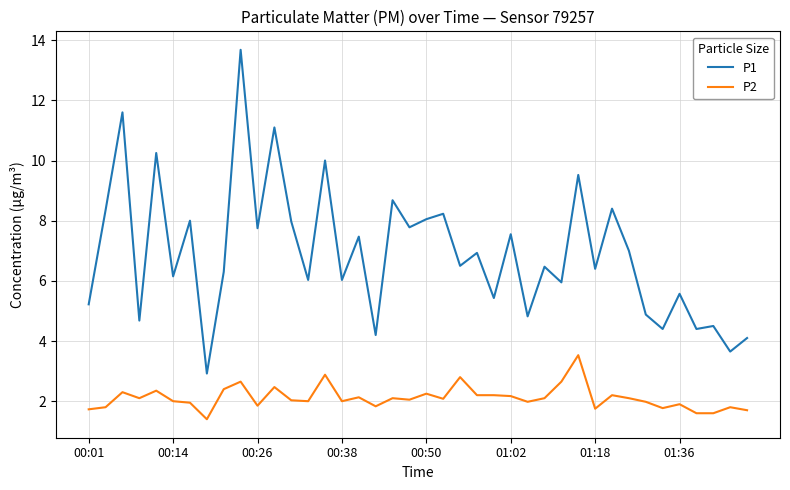

What are all the series names shown in the legend?

P1, P2